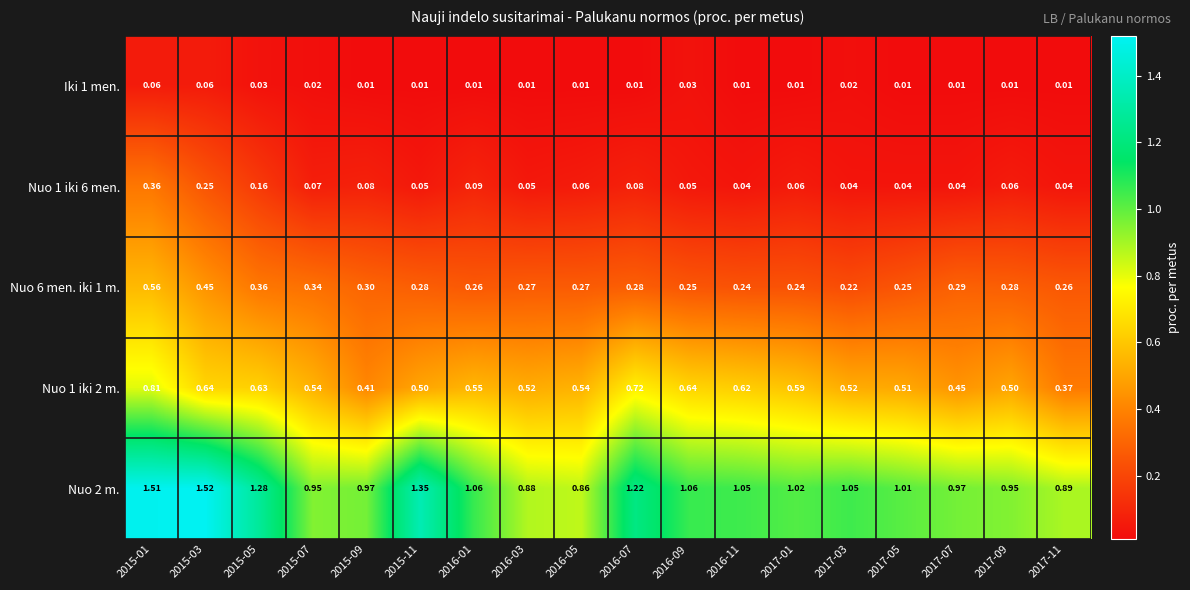

Which series has the largest range (max minus min)?

Nuo 2 m.